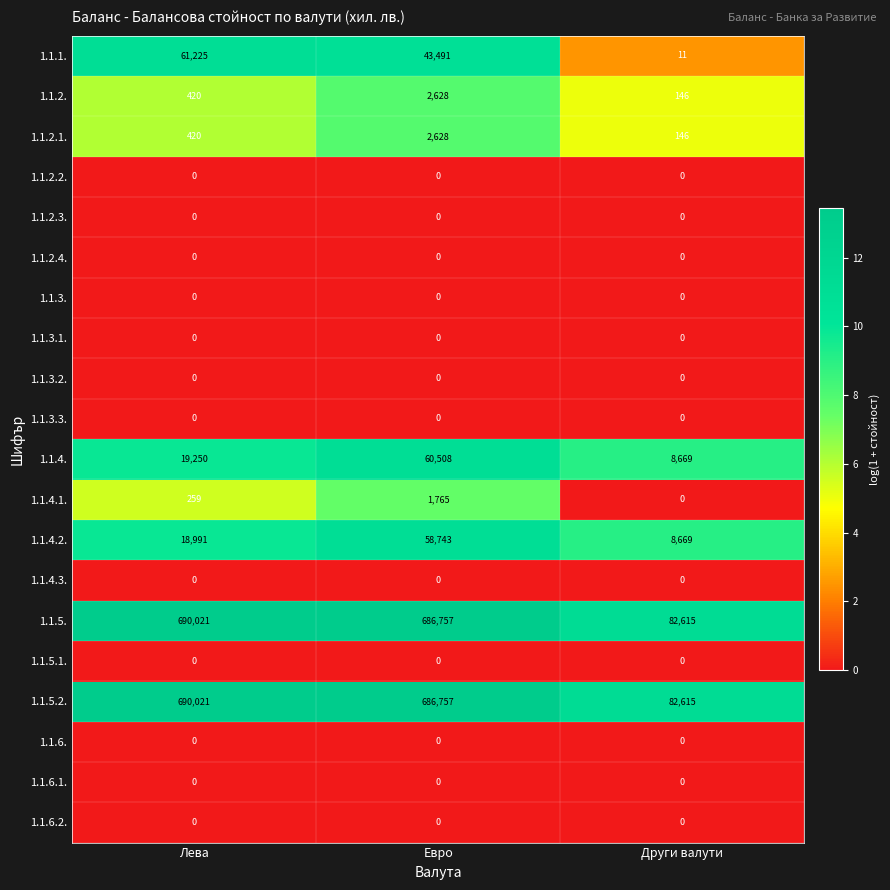

What is the difference between the second highest and minimum values in the 1.1.5.2. series?

604142